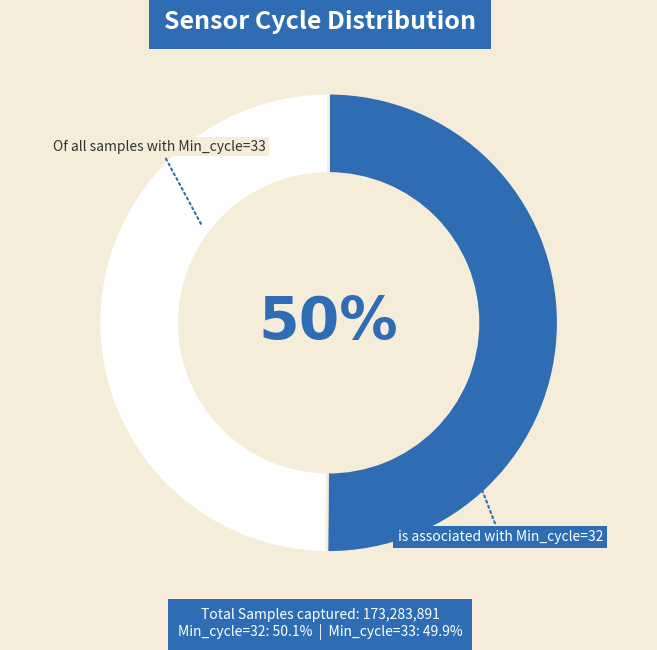

To the nearest percent, what is the average slice percentage?

50%